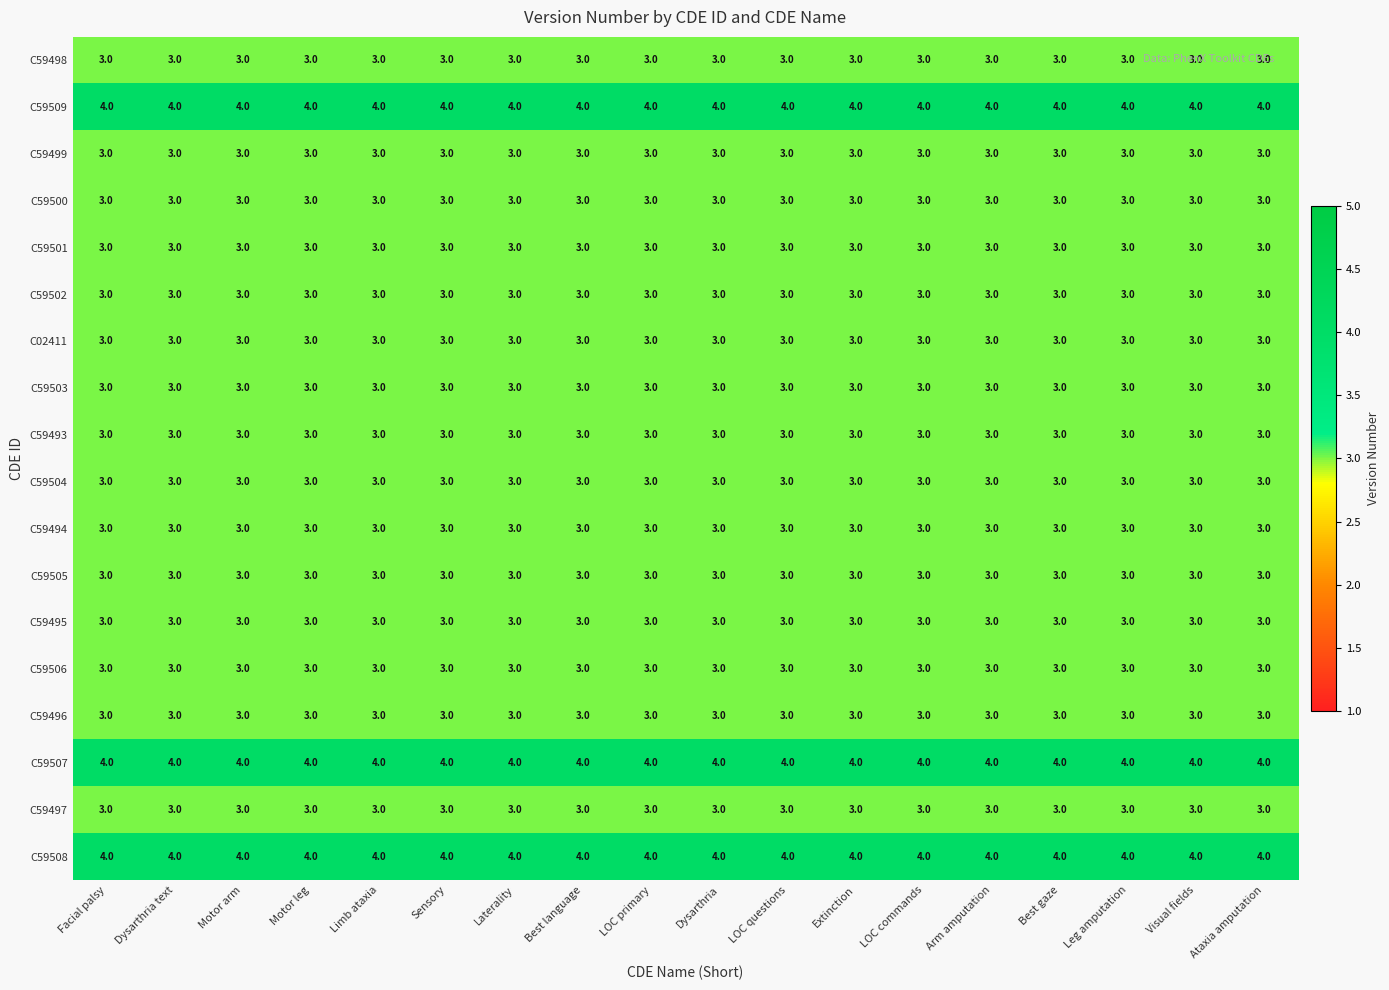

What is the highest value of the C59500 series?

3